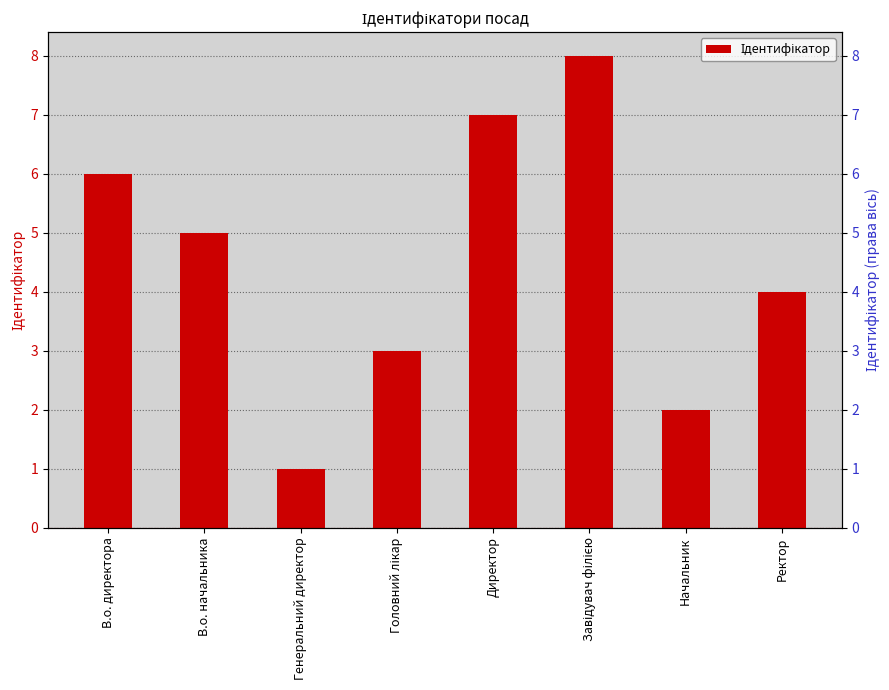

Approximately how many times larger is the value at Начальник compared to В.о. начальника?

0.4